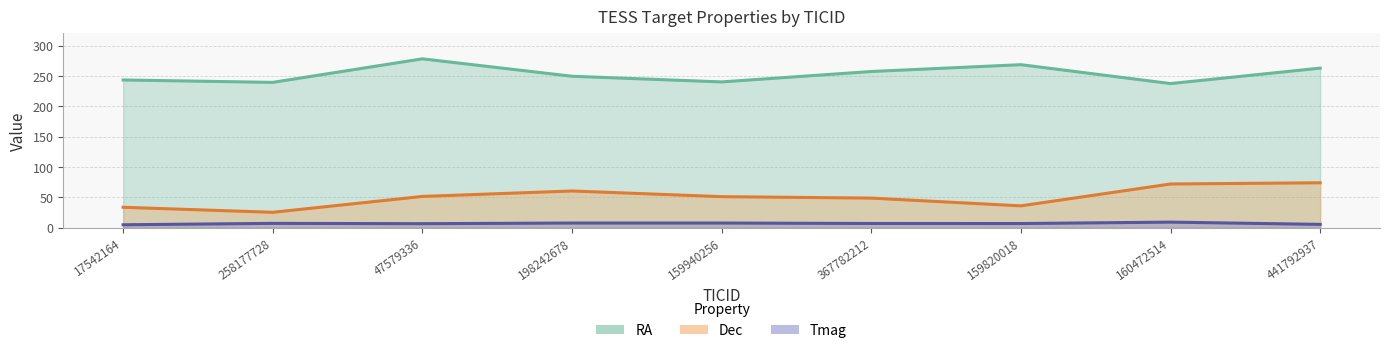

What is the sum of all RA values?

2279.4